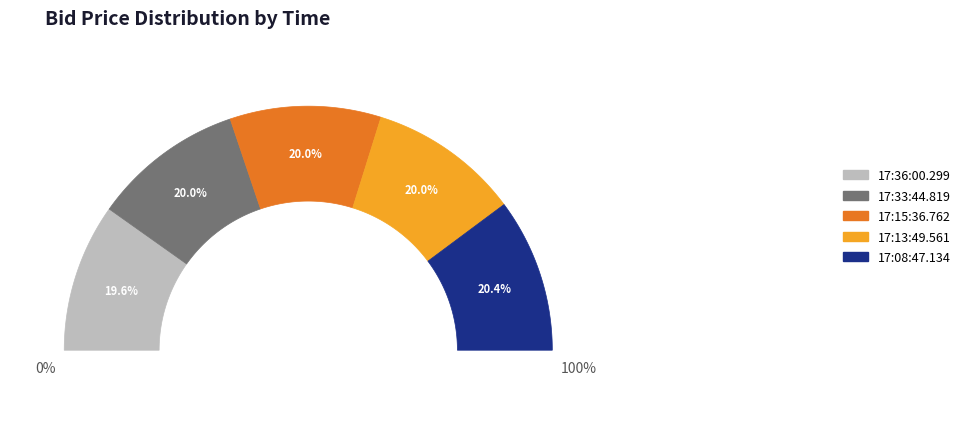

Is the sum of 17:36:00.299 and 17:13:49.561 greater than half?

No